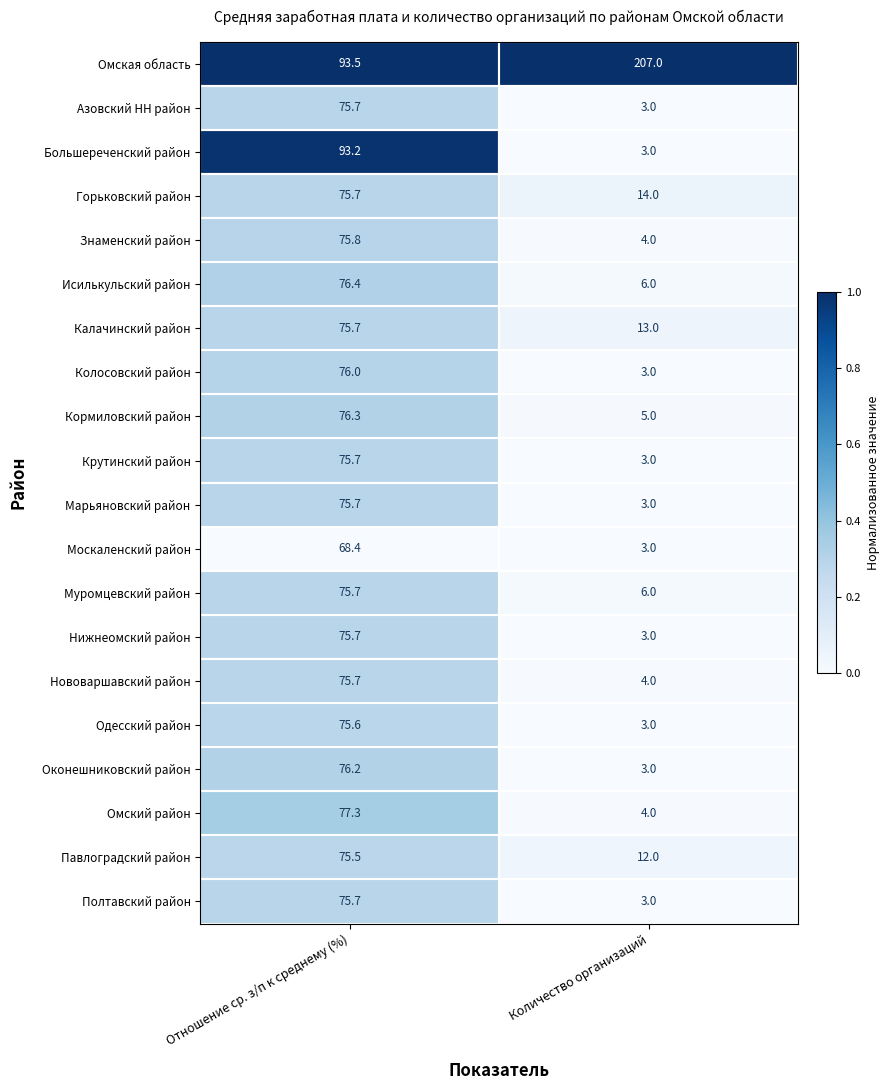

How many data points does each series have?

2